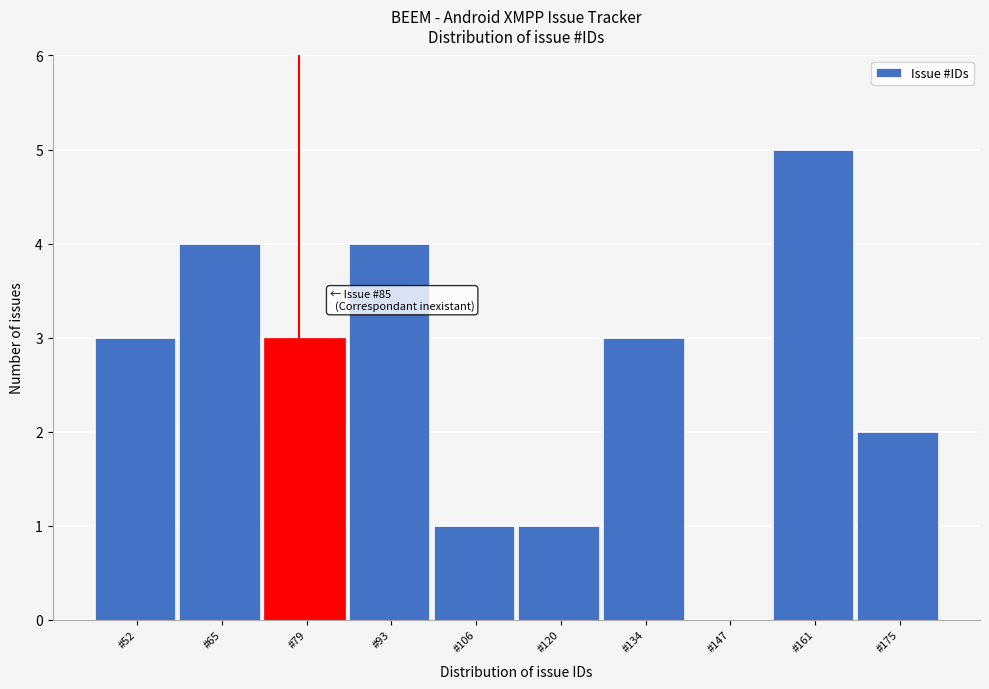

Reading left to right, list all the values displayed in this chart.

#52=3	#65=4	#79=3	#93=4	#106=1	#120=1	#134=3	#147=0	#161=5	#175=2